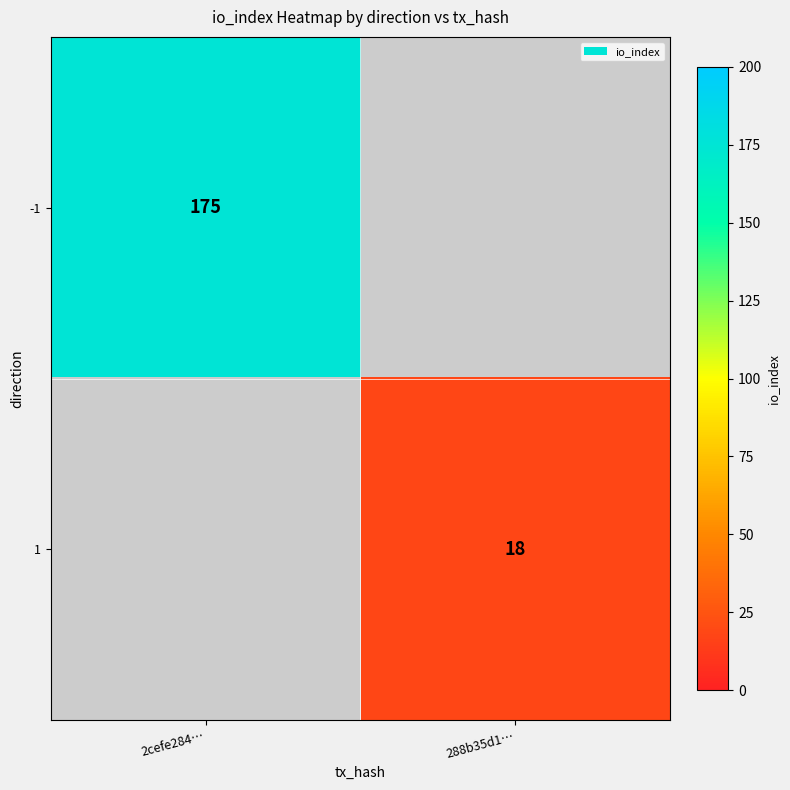

The 1 series shows 18 at 288b35d1…. True or false?

True